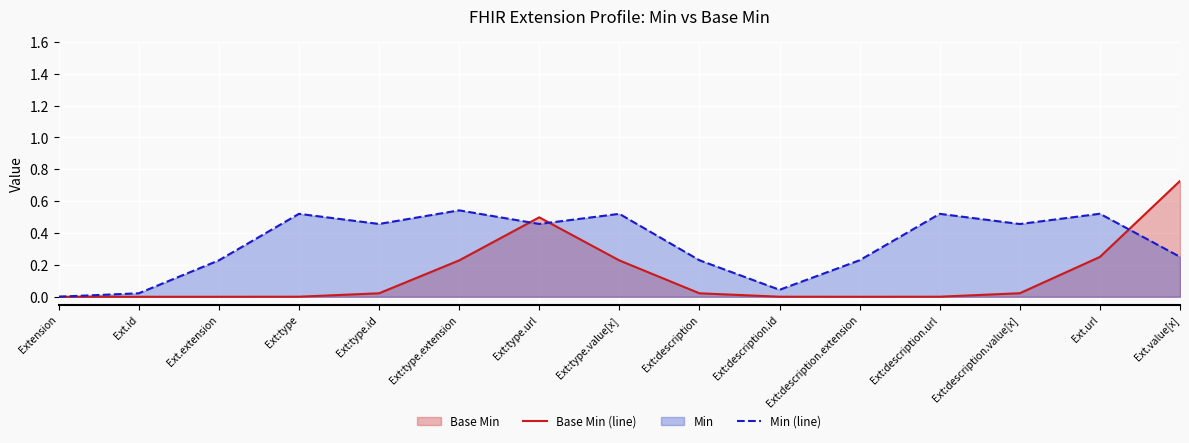

Reading left to right, what are all the values shown in this chart?

Base Min (line): Extension=0.0	Ext.id=0.0	Ext.extension=0.0	Ext:type=0.0	Ext:type.id=0.0	Ext:type.extension=0.2	Ext:type.url=0.5	Ext:type.value[x]=0.2	Ext:description=0.0	Ext:description.id=0.0	Ext:description.extension=0.0	Ext:description.url=0.0	Ext:description.value[x]=0.0	Ext.url=0.3	Ext.value[x]=0.7
Min (line): Extension=0.0	Ext.id=0.0	Ext.extension=0.2	Ext:type=0.5	Ext:type.id=0.5	Ext:type.extension=0.5	Ext:type.url=0.5	Ext:type.value[x]=0.5	Ext:description=0.2	Ext:description.id=0.0	Ext:description.extension=0.2	Ext:description.url=0.5	Ext:description.value[x]=0.5	Ext.url=0.5	Ext.value[x]=0.3